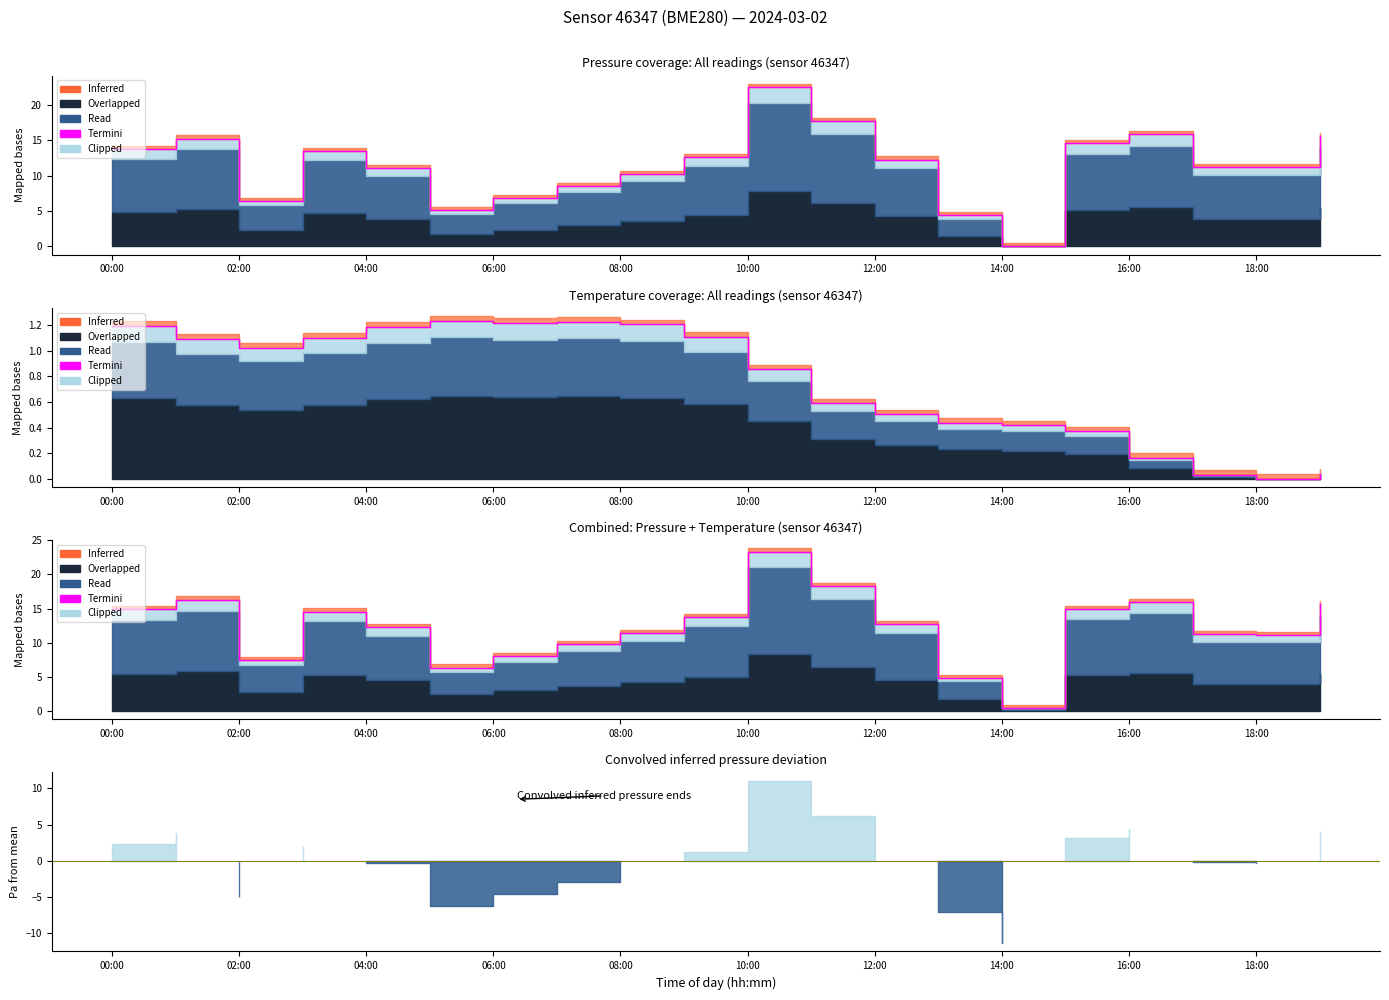

What position from the left is 16:00?

17